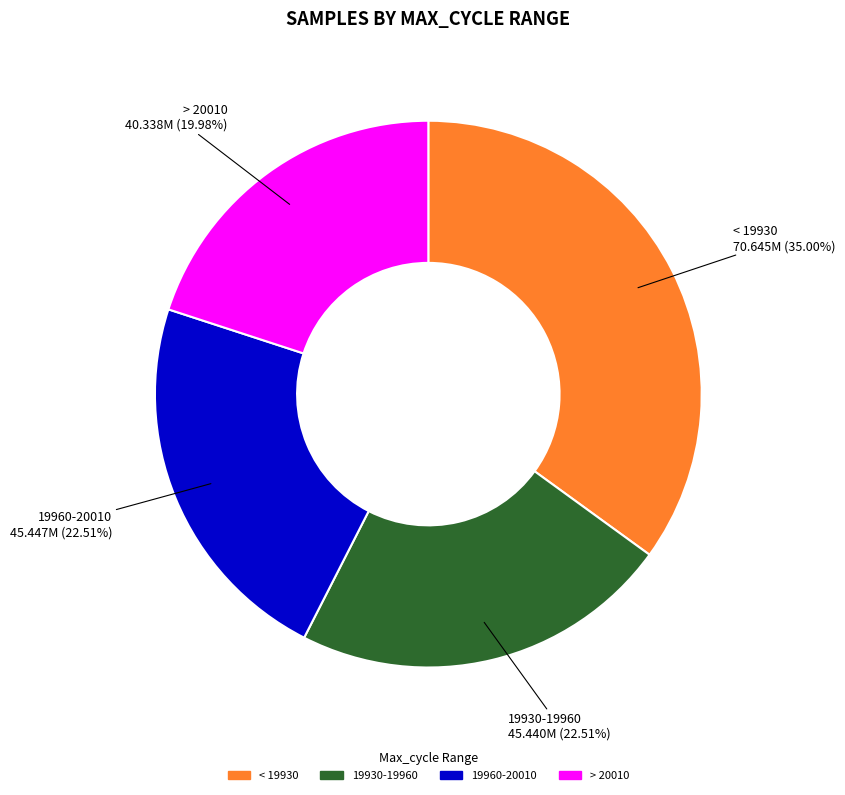

Is there a majority slice in this chart?

No